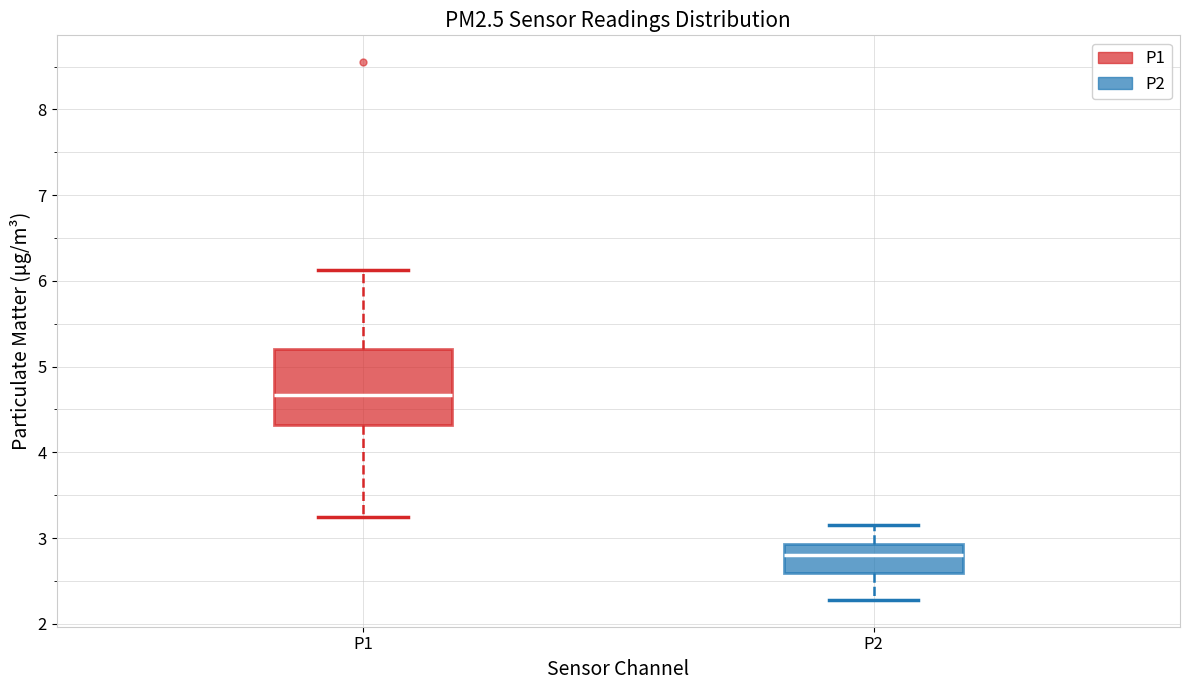

Comparing the boxes themselves (not the whiskers), which one is the tallest?

P1